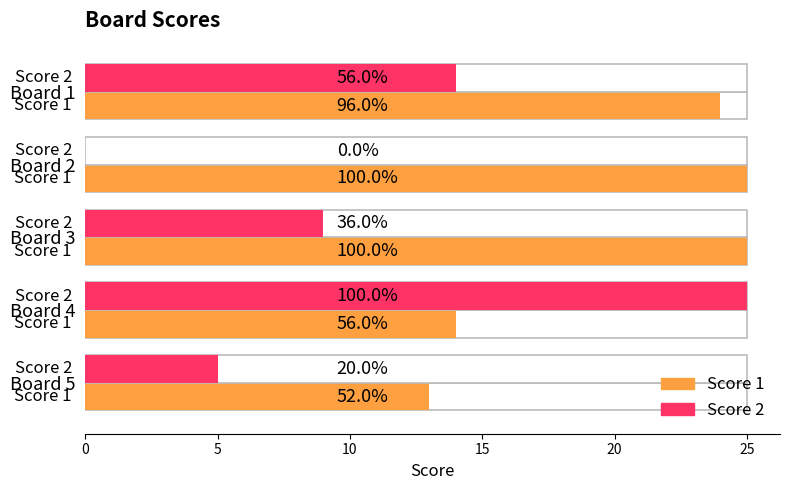

Which series changed the most between Board 4 and Board 5?

Score 2